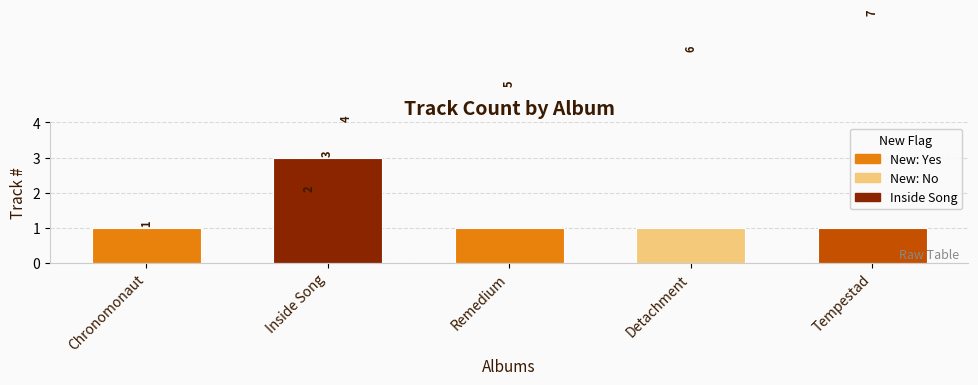

Does the chart contain any negative values?

No